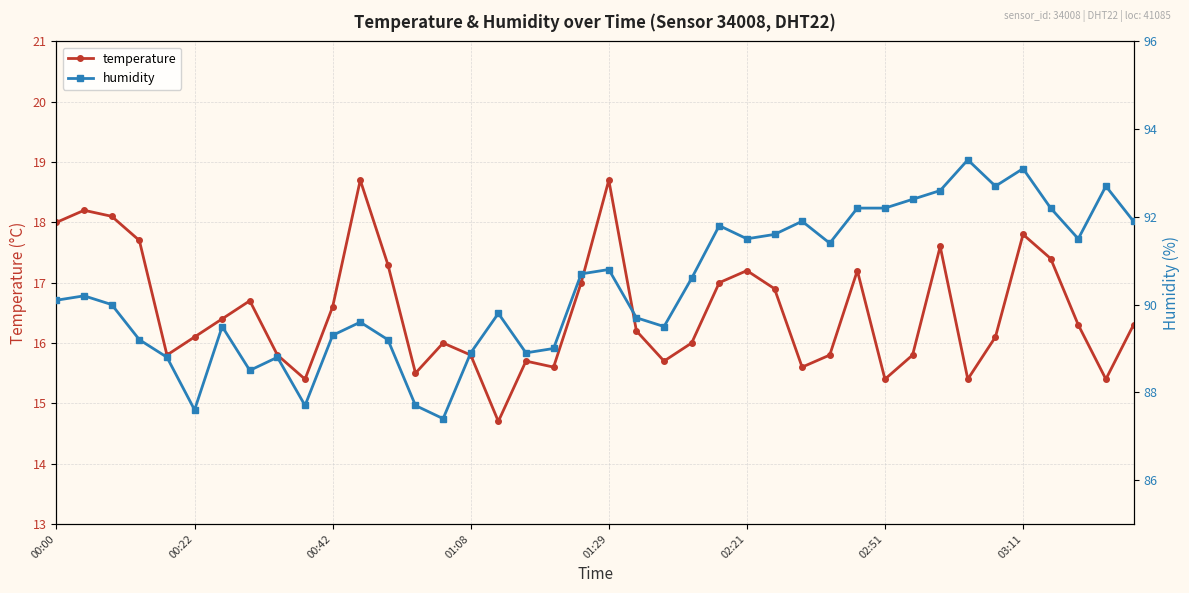

The value of temperature at 01:29 is 18.7. True or false?

True